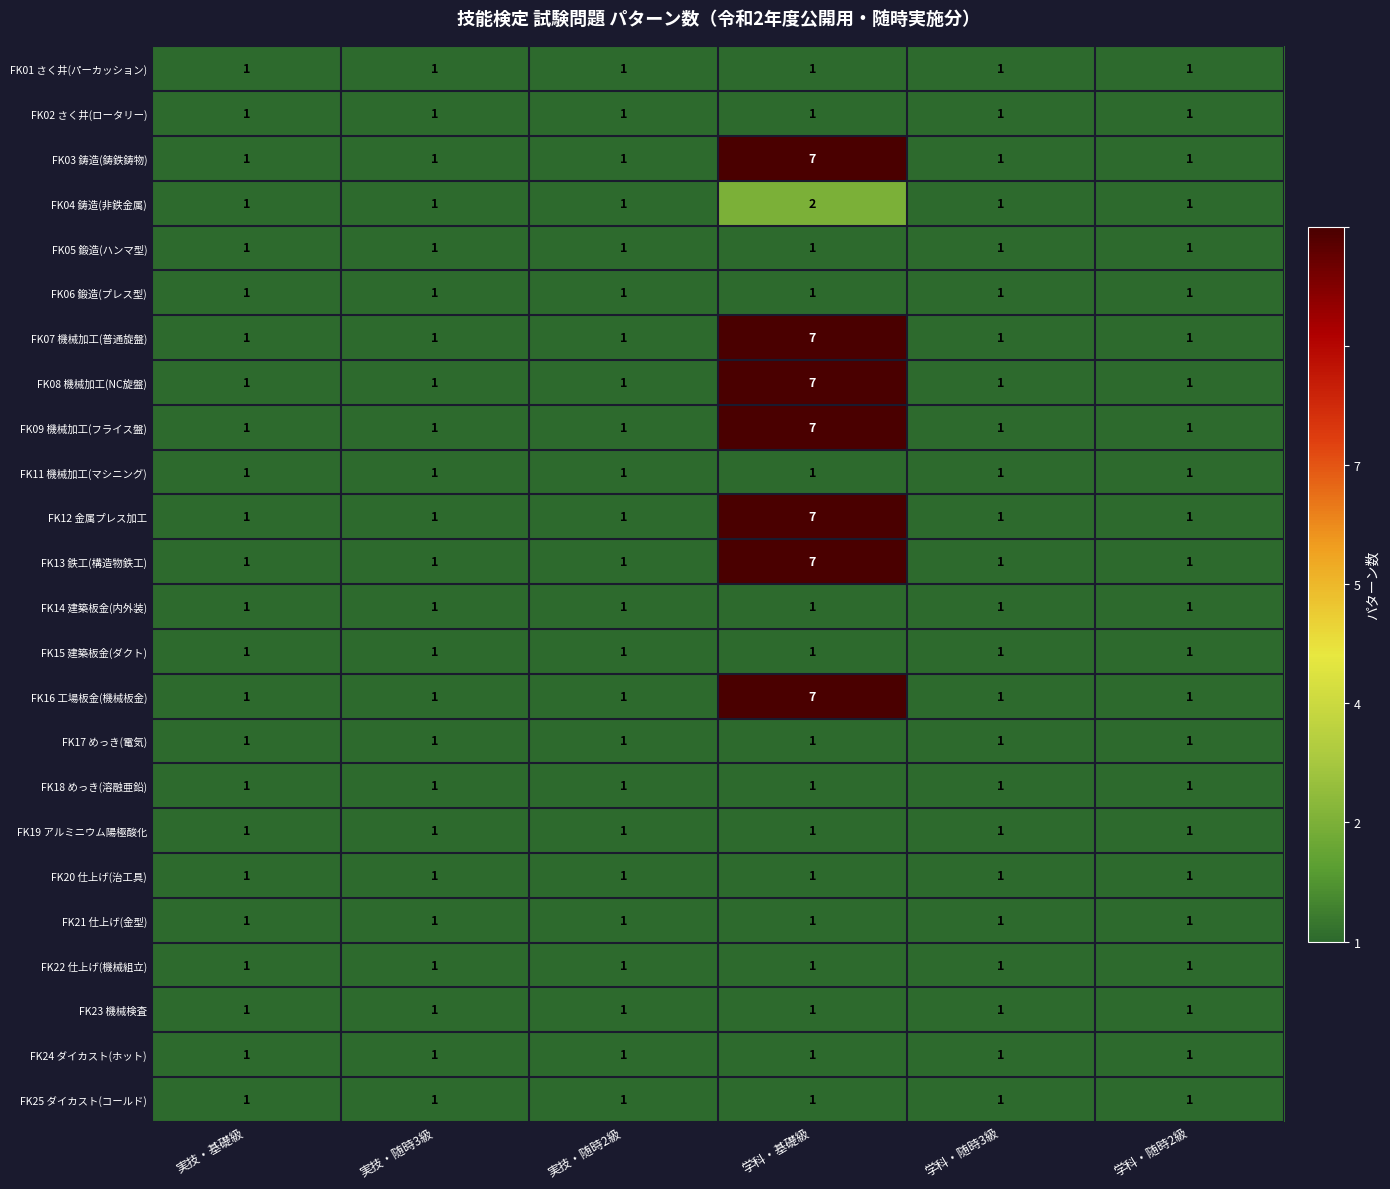

What is the total value across all series at 実技・随時3級?

24